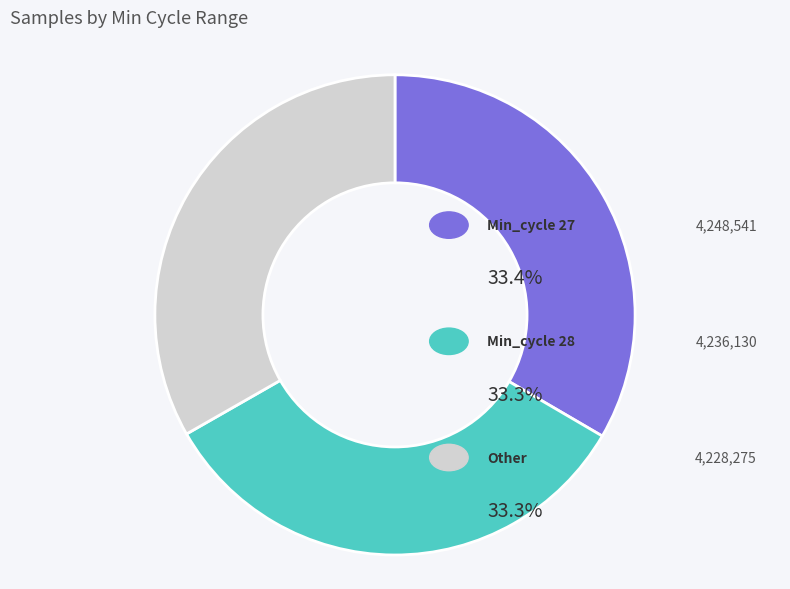

What is the largest slice in the pie chart?

Min <= 27